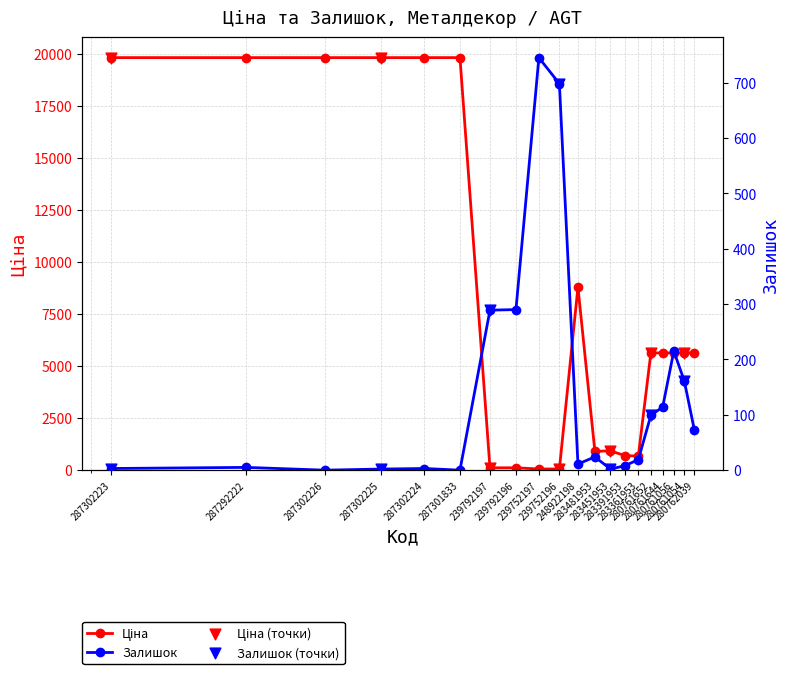

Which series has the largest total across all categories?

Ціна